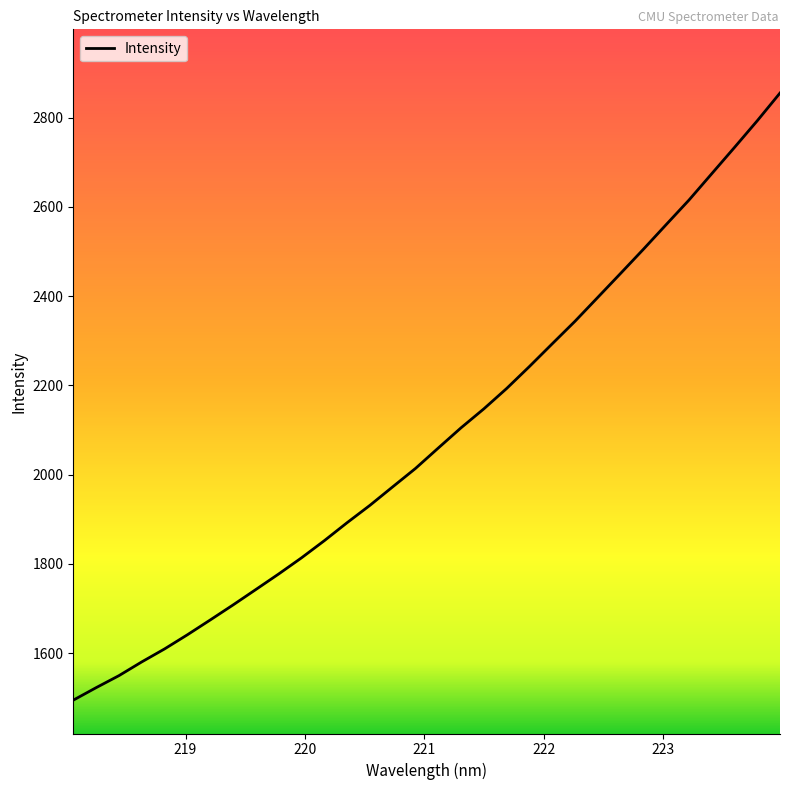

What is the greatest value displayed?

2855.0